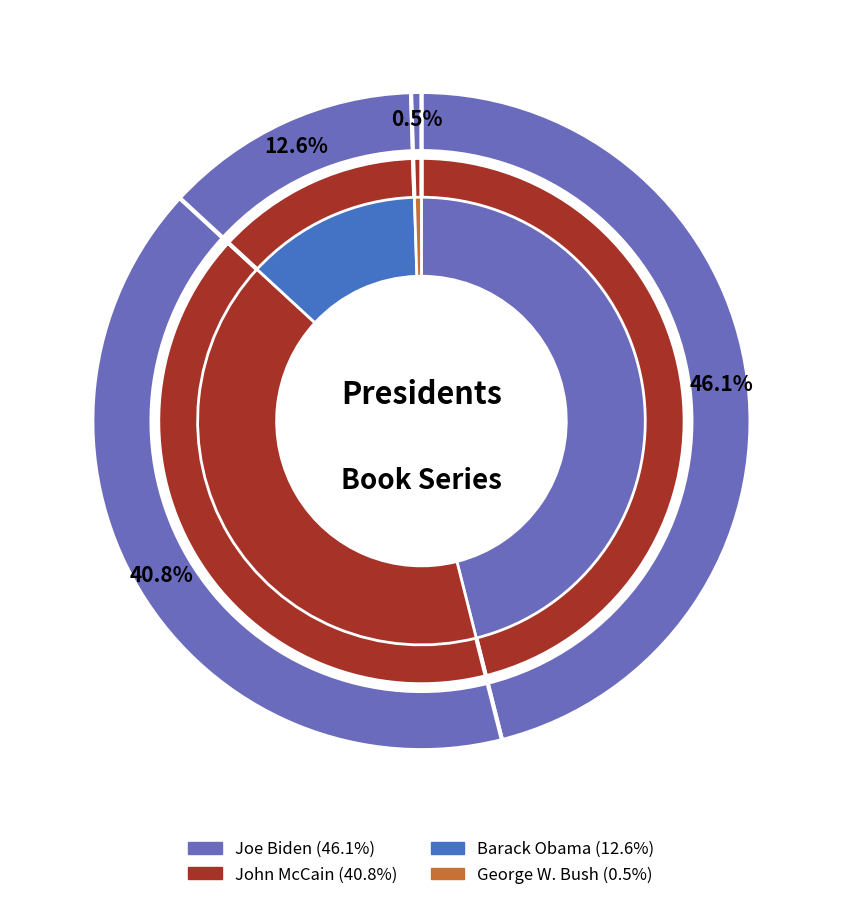

To the nearest percent, what portion does Joe Biden represent?

46%